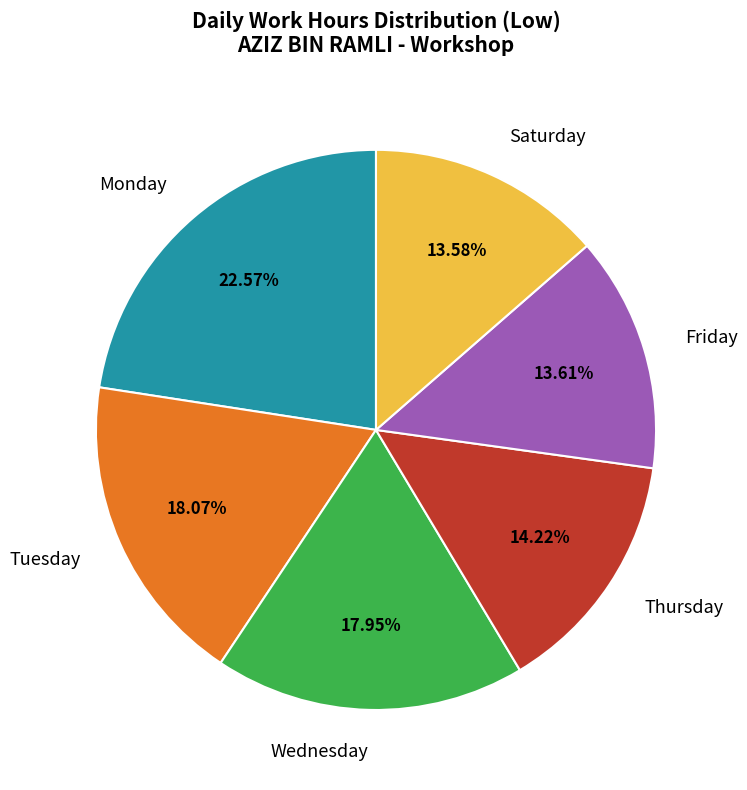

Does any single category account for the majority?

No